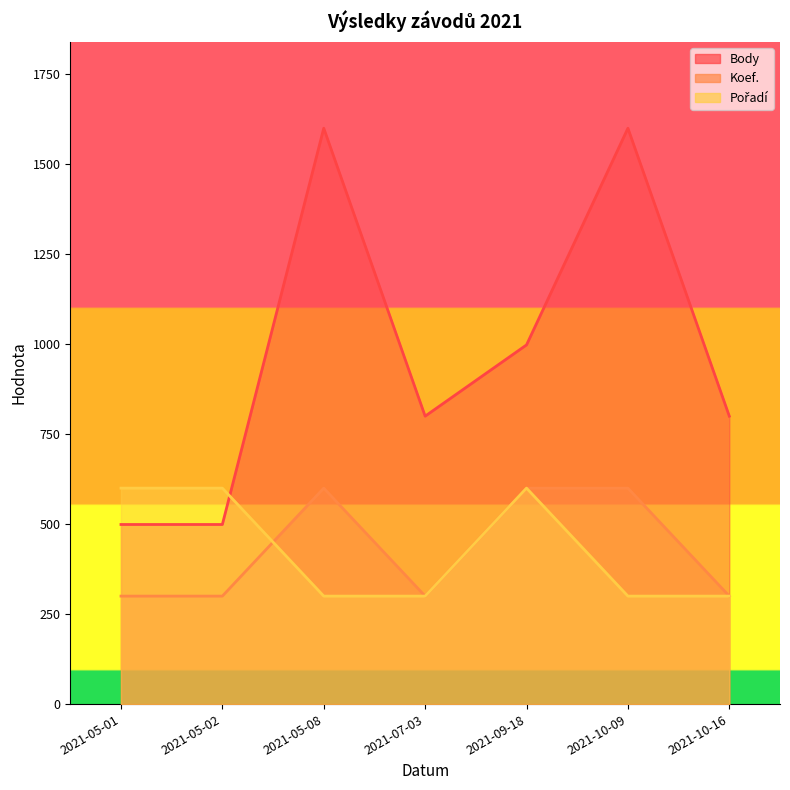

The Body series shows 1054 at 2021-07-03. True or false?

False